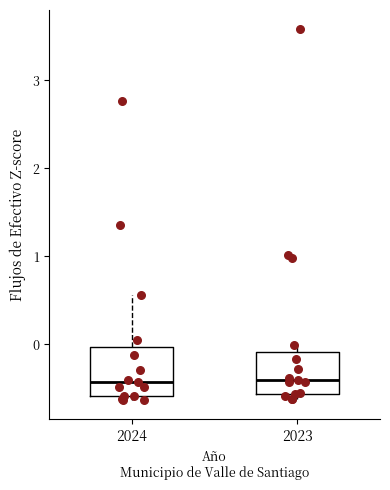

Where does the median line of the box at x = 2023 sit on the y-axis? The values are not printed on the chart, so give them approximately, as read against the axis.

-0.4